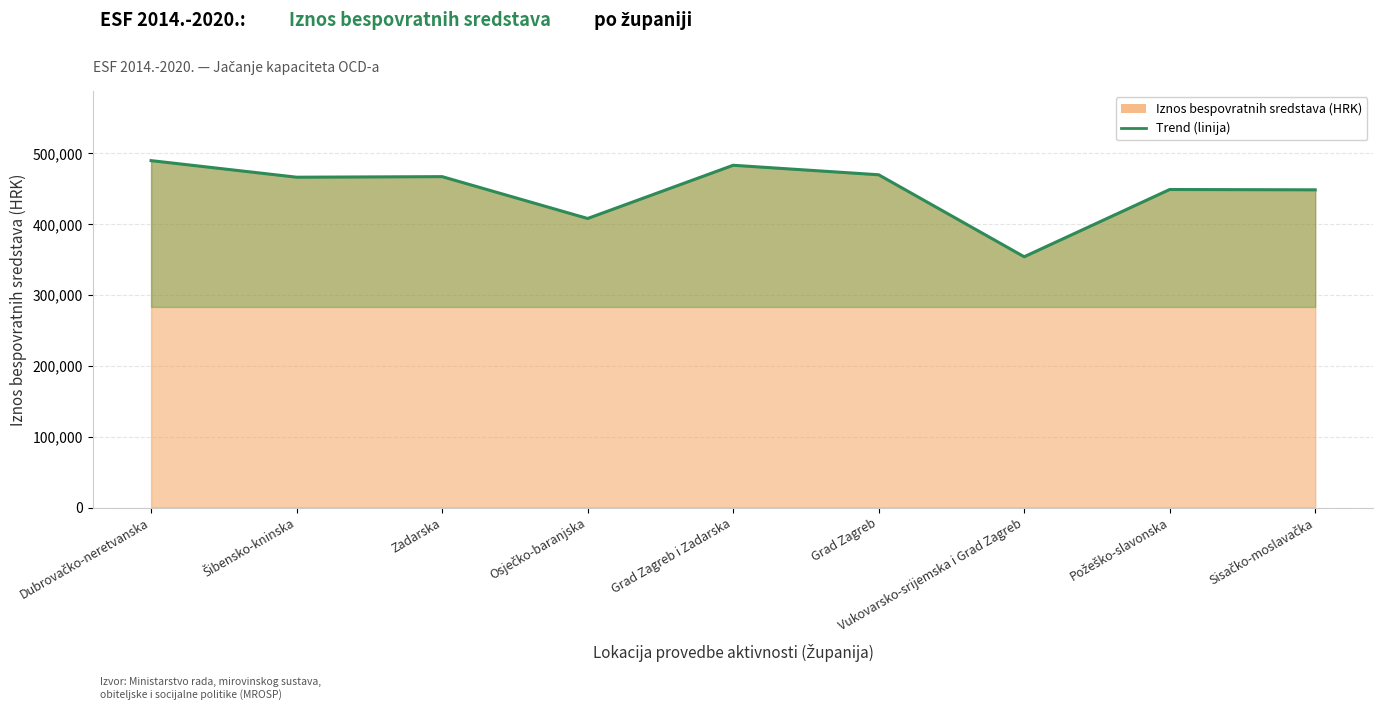

What is the average value?

448600.5